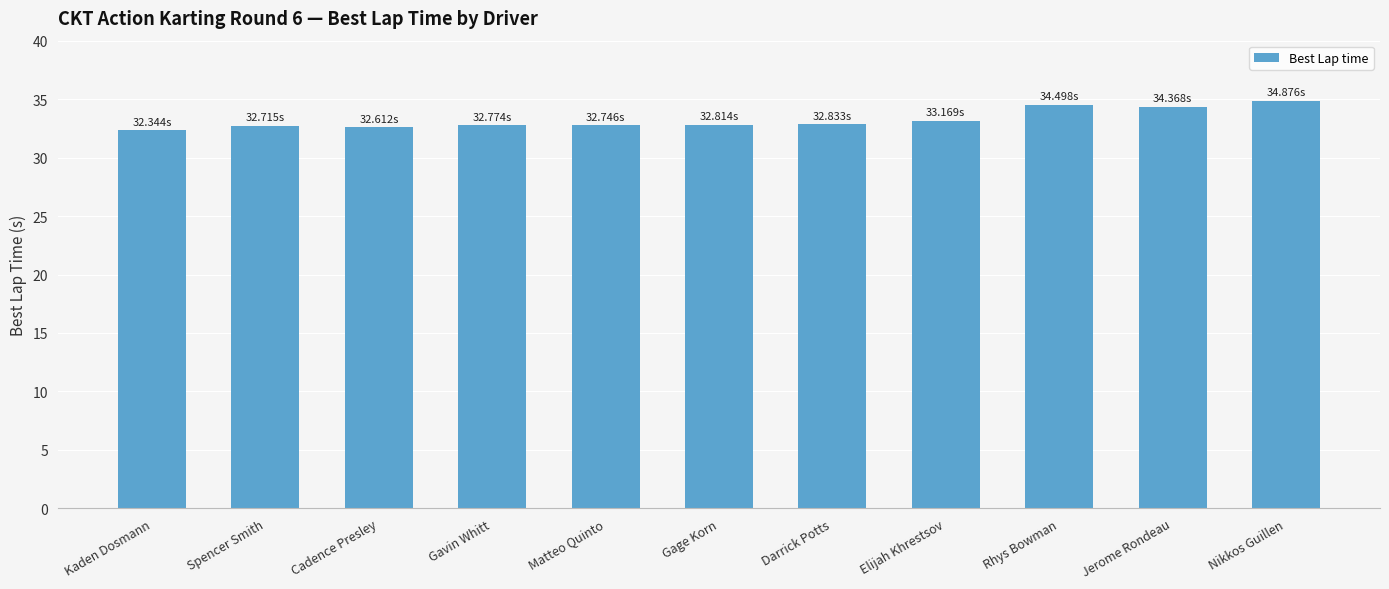

What is the label of the 8th bar from the right?

Gavin Whitt